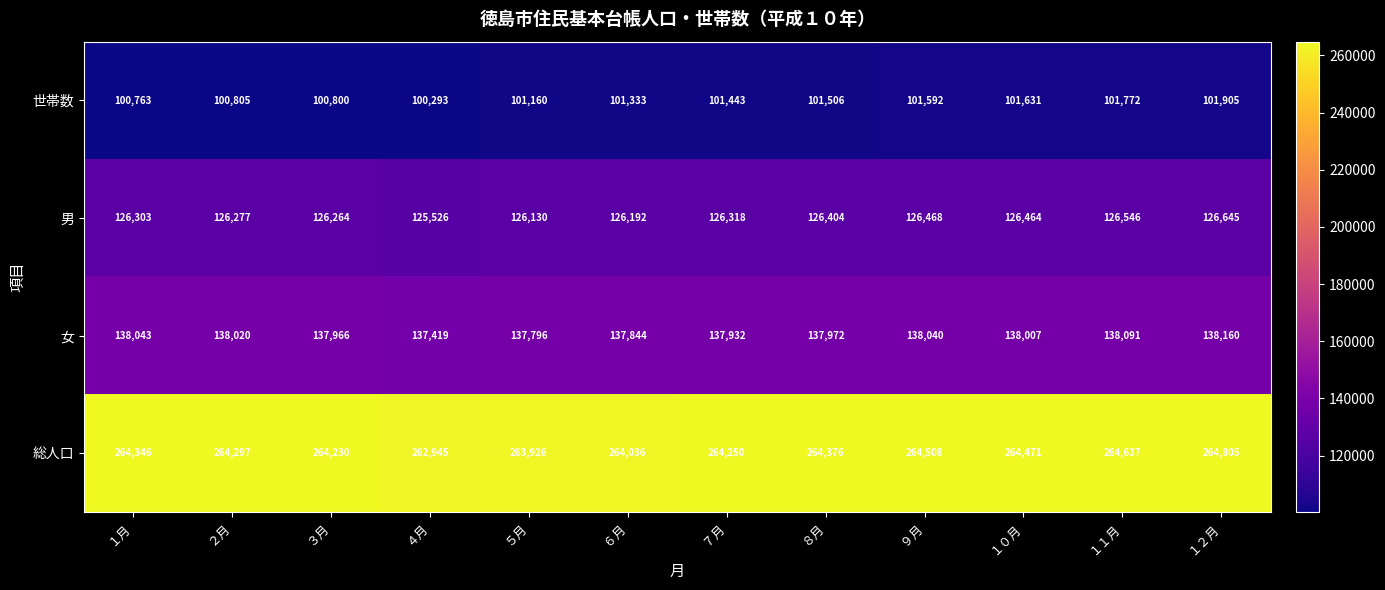

At which label does 総人口 reach its peak?

１２月